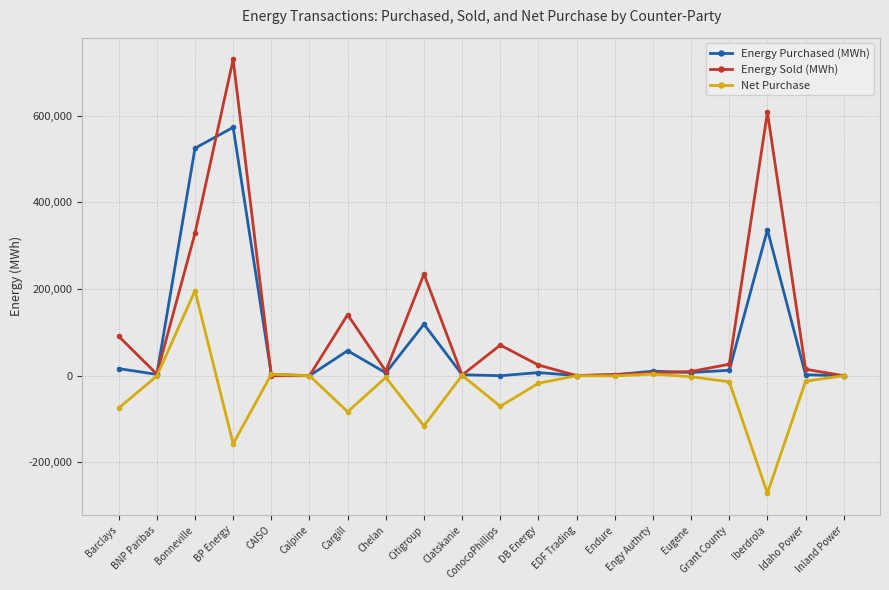

What are all the series names shown in the legend?

Energy Purchased (MWh), Energy Sold (MWh), Net Purchase